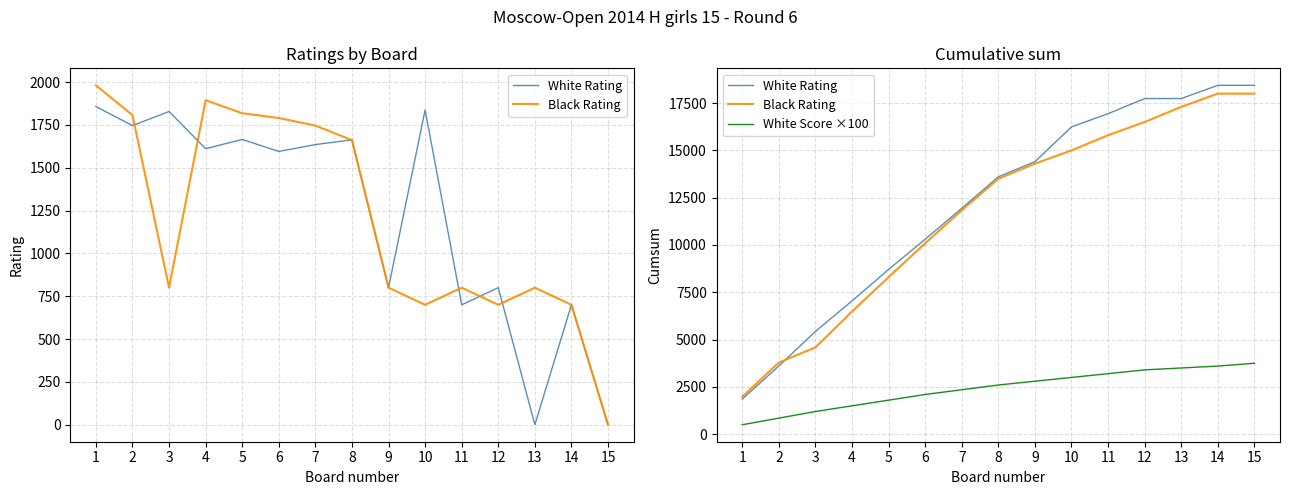

Rank the series at 4 from lowest to highest value.

White Score ×100, Black Rating, White Rating